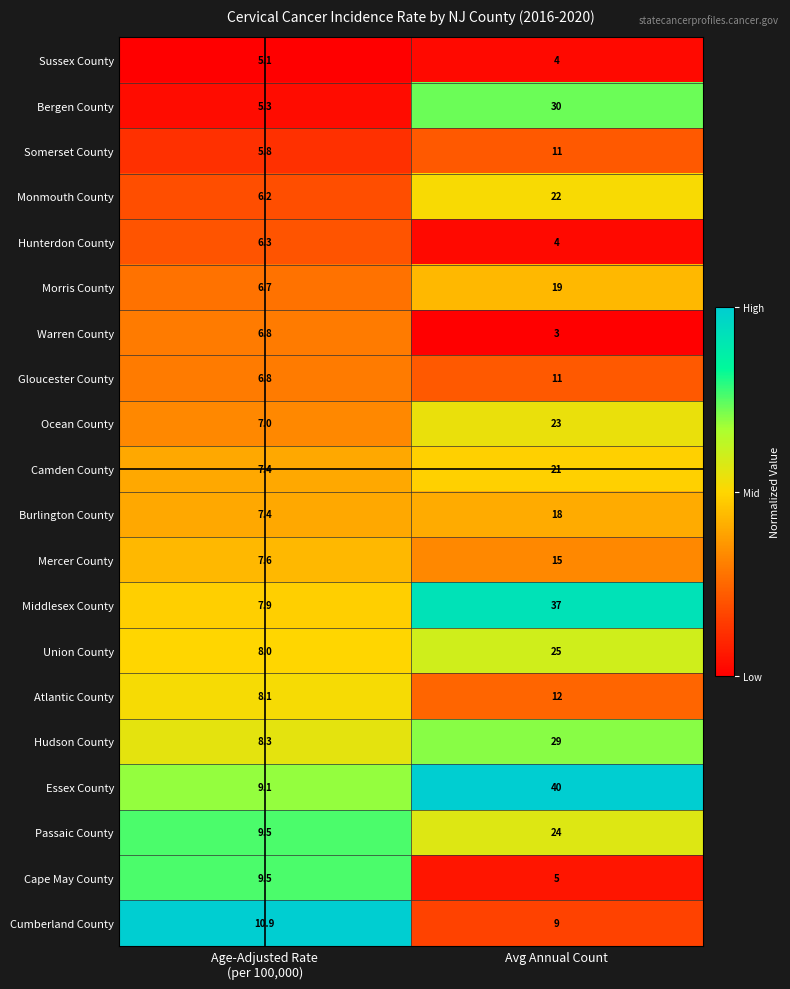

Read the Essex County value at Avg Annual Count.

40.0